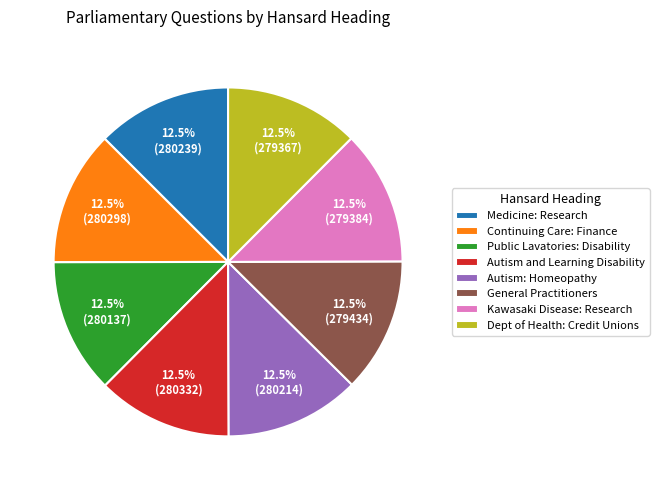

Is there a majority slice in this chart?

No